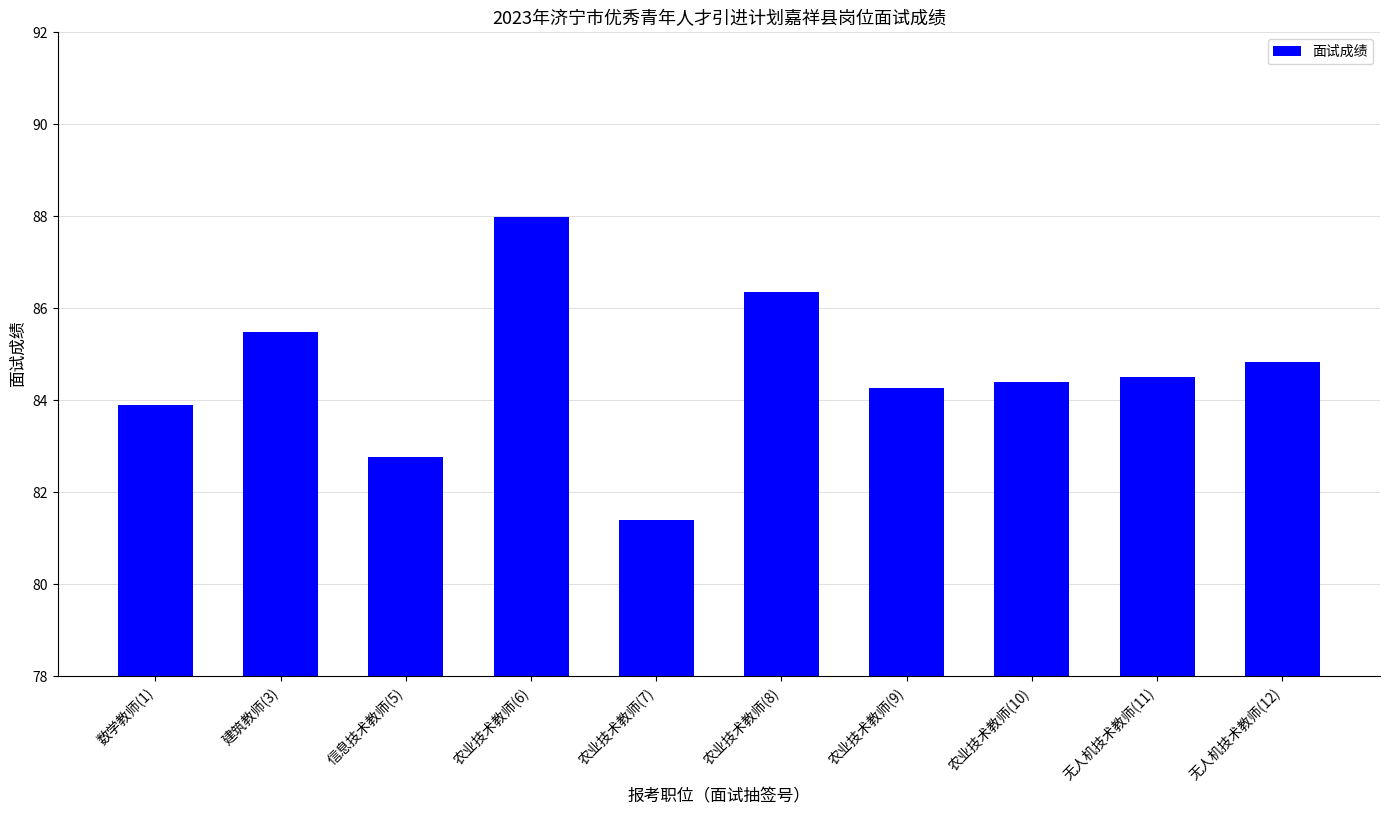

What is the value of the 7th bar from the left?

84.3